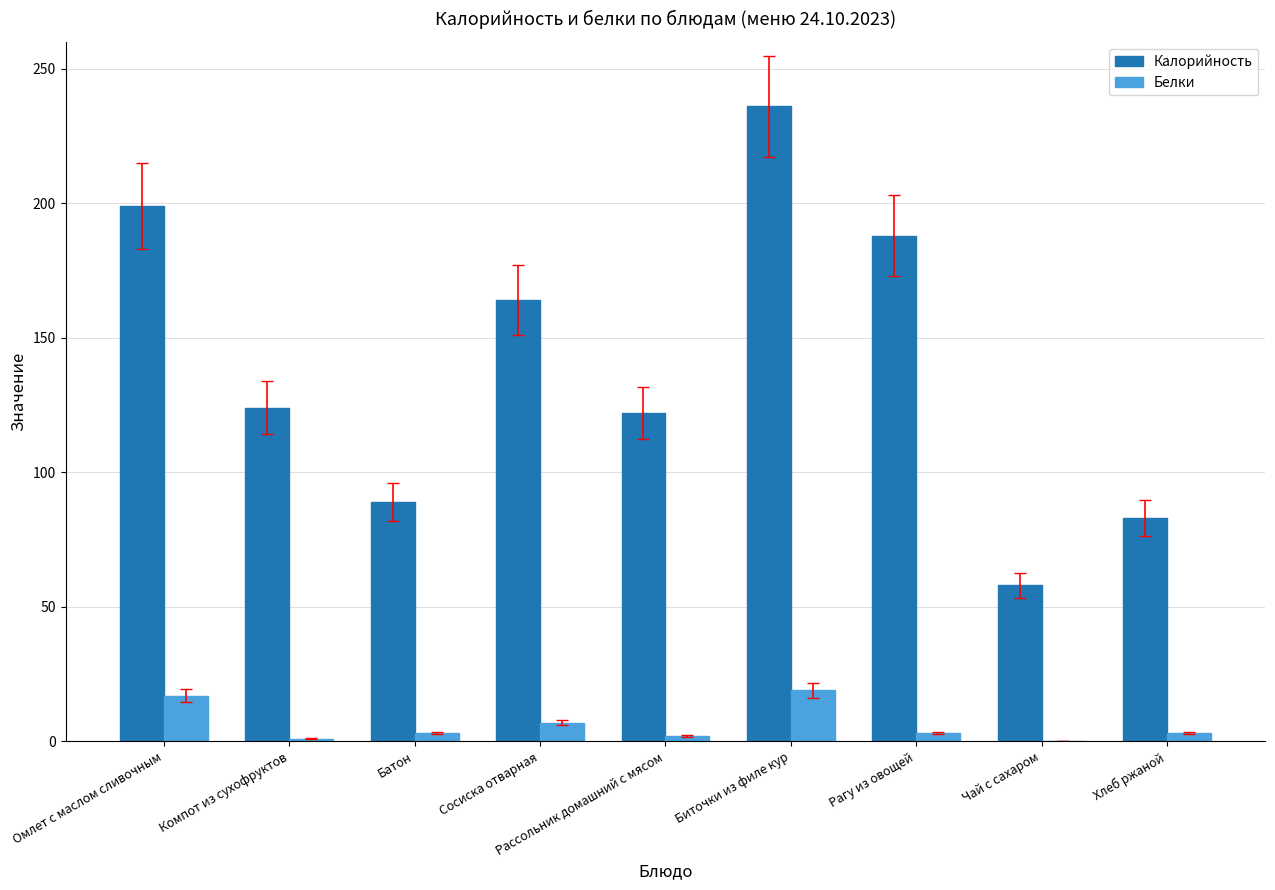

At which category is the sum across all series the highest?

Биточки из филе кур